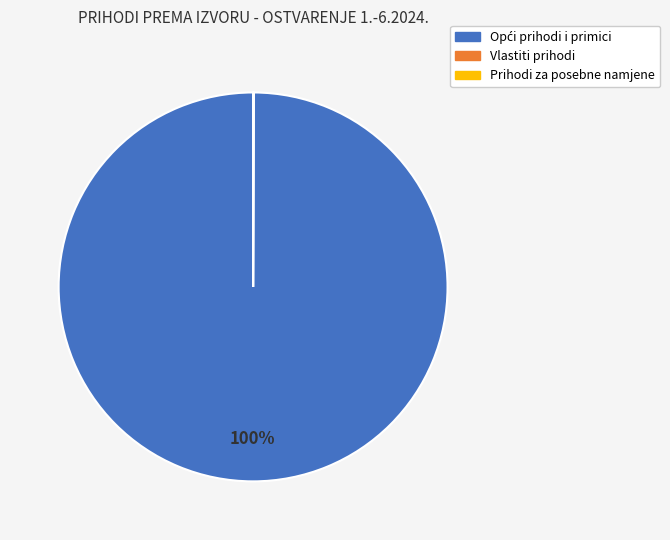

To the nearest percent, what is the difference between the largest and smallest slice percentages?

100%